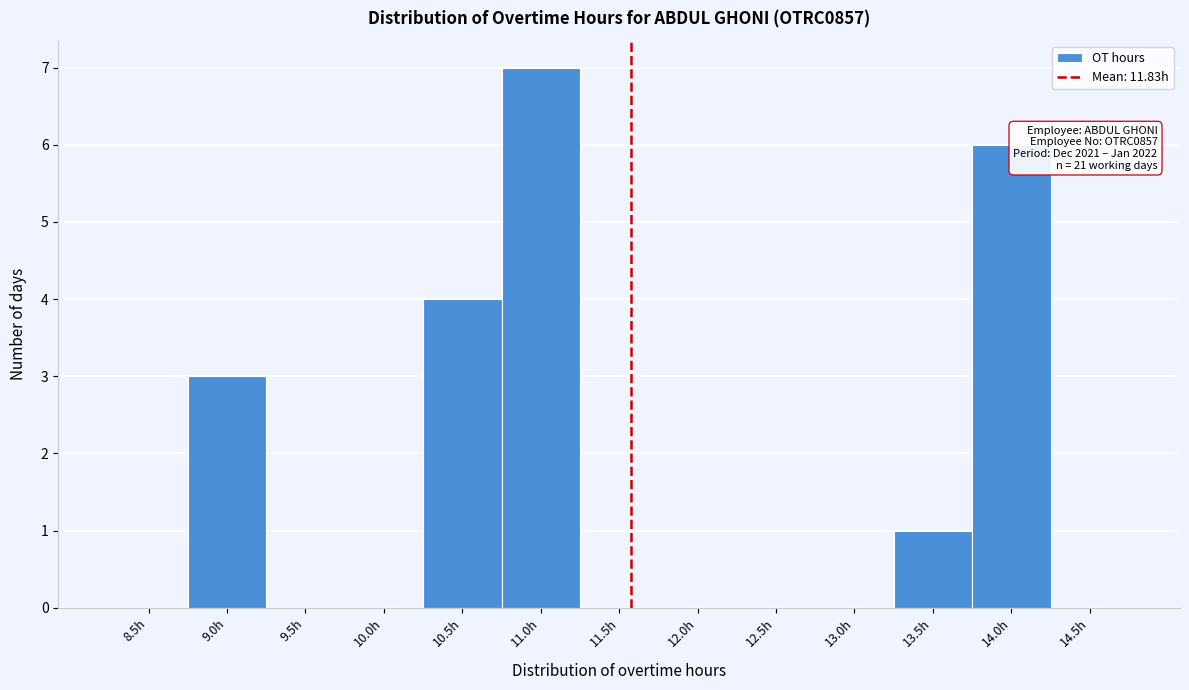

Reading left to right, what are all the values shown in this chart?

8.5h=0	9.0h=3	9.5h=0	10.0h=0	10.5h=4	11.0h=7	11.5h=0	12.0h=0	12.5h=0	13.0h=0	13.5h=1	14.0h=6	14.5h=0